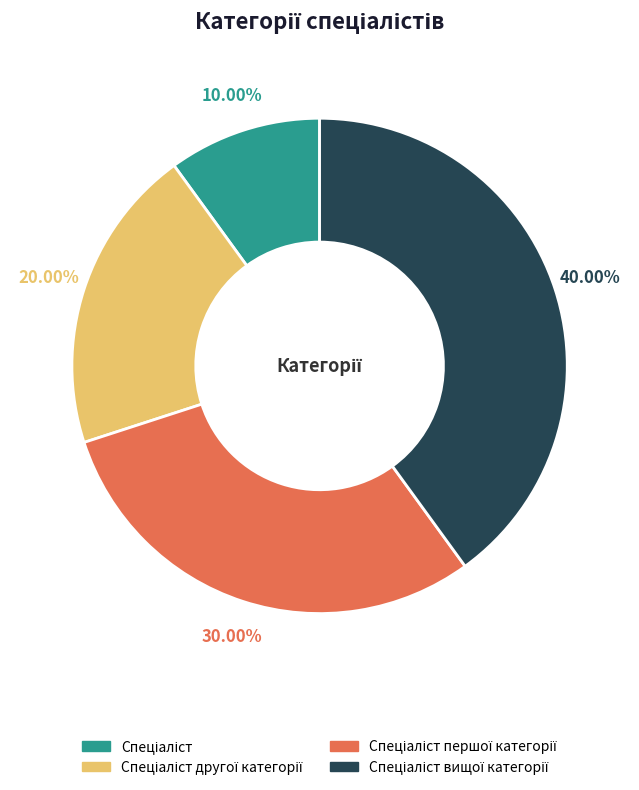

How many segments does this pie chart have?

4